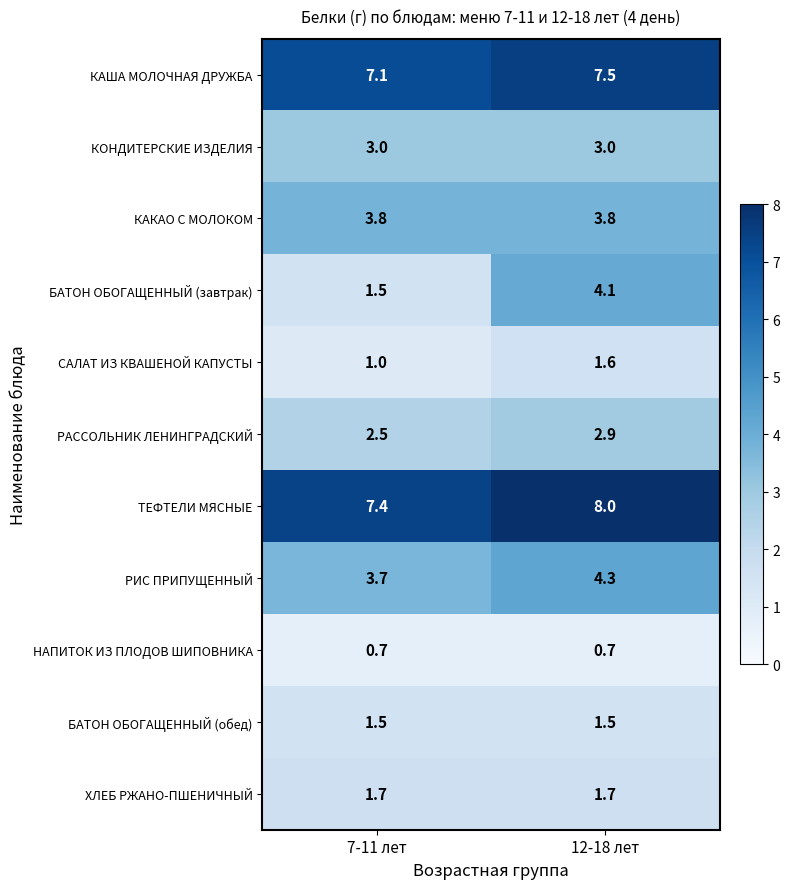

What is the maximum value shown in the chart?

8.0